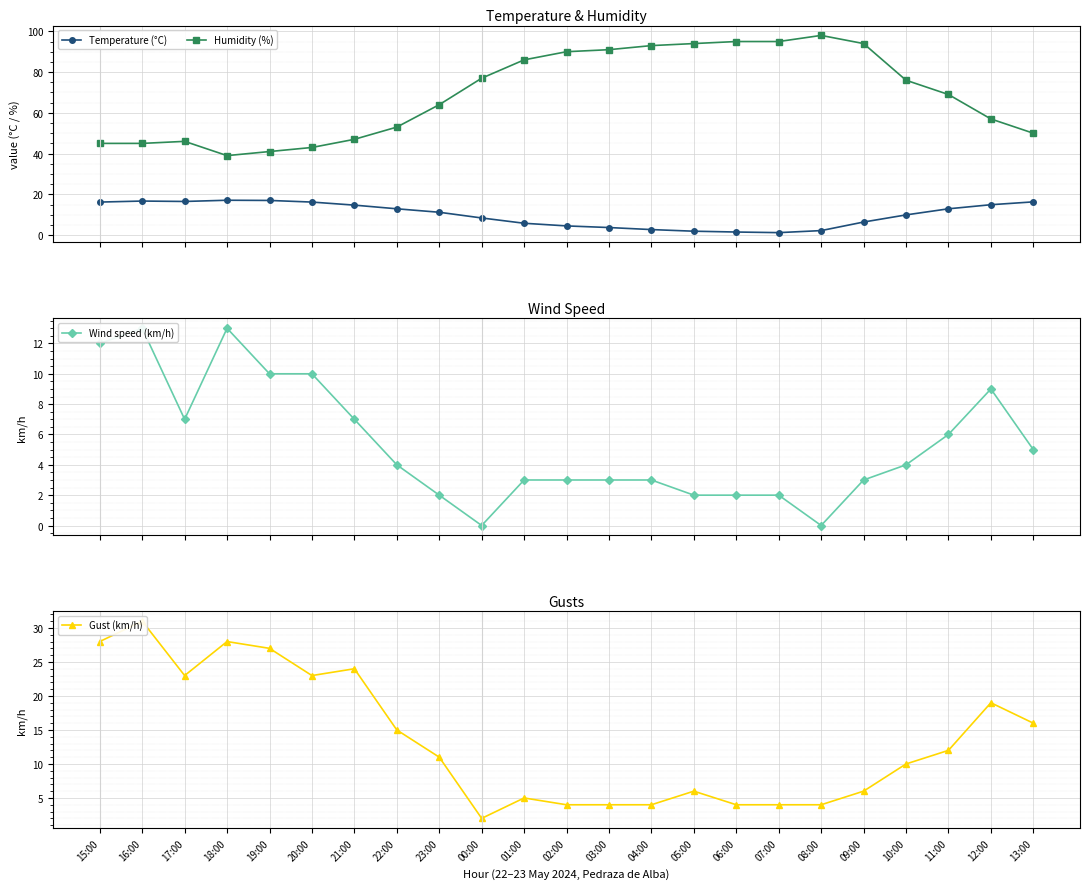

Where does the Humidity (%) series first go above 69?

00:00